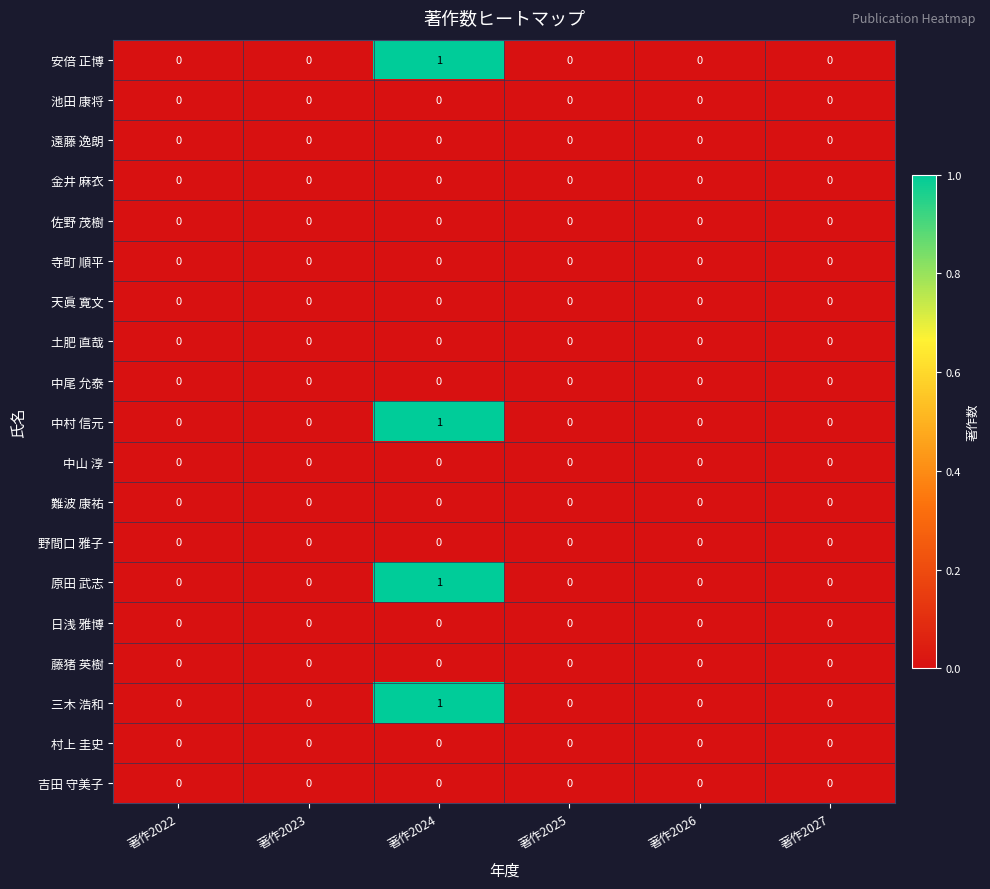

Is it true that 安倍 正博 equals -1 at 著作2023?

False